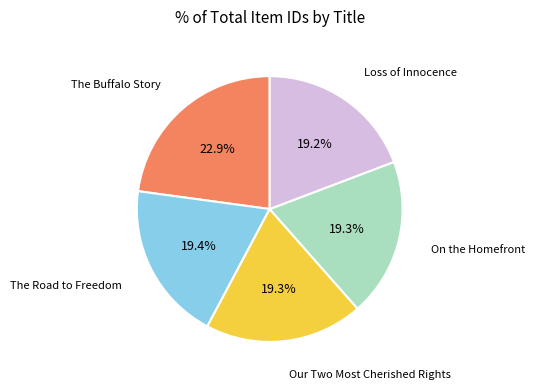

Is there a majority slice in this chart?

No